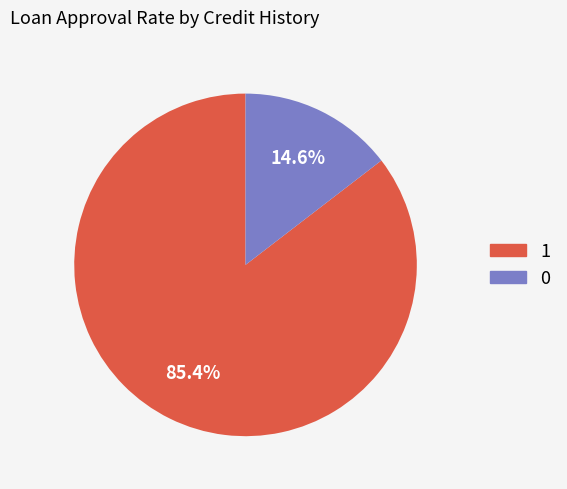

Is there any slice that represents more than half of the pie?

Yes